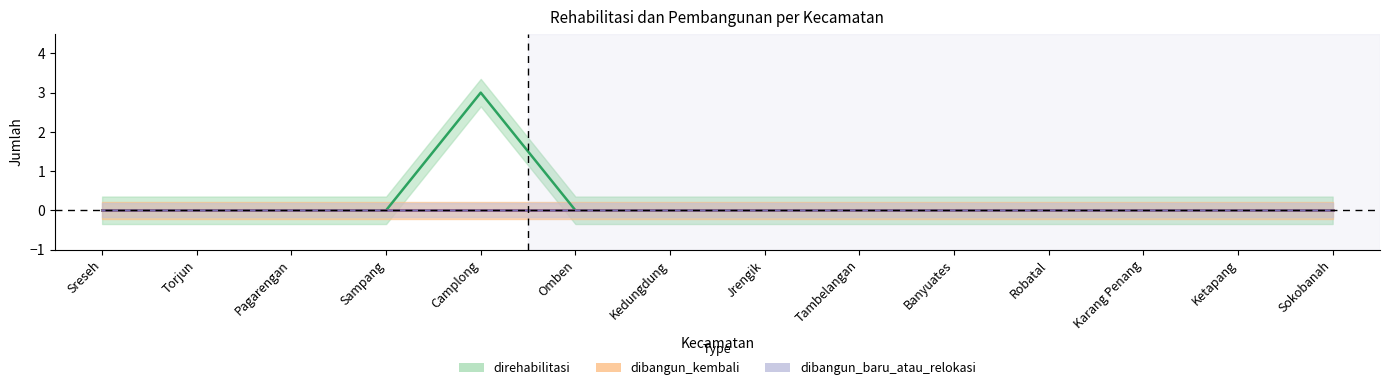

What position from the left is Sokobanah?

14